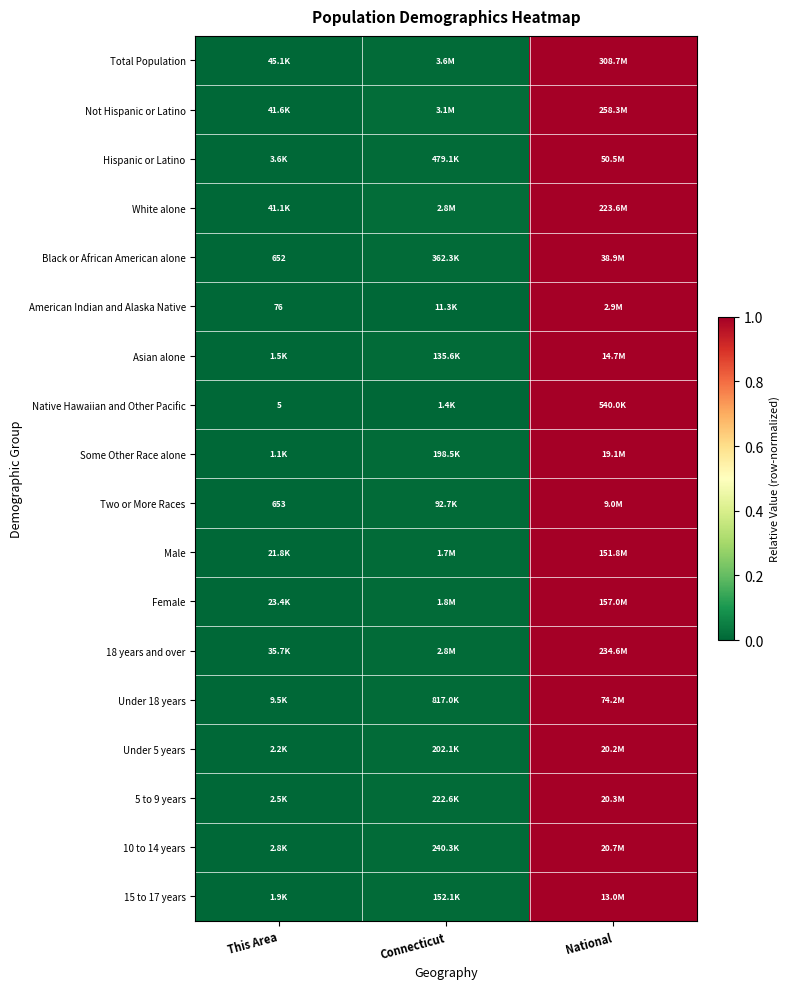

True or false: Some Other Race alone has a value of 1.4 at National.

False